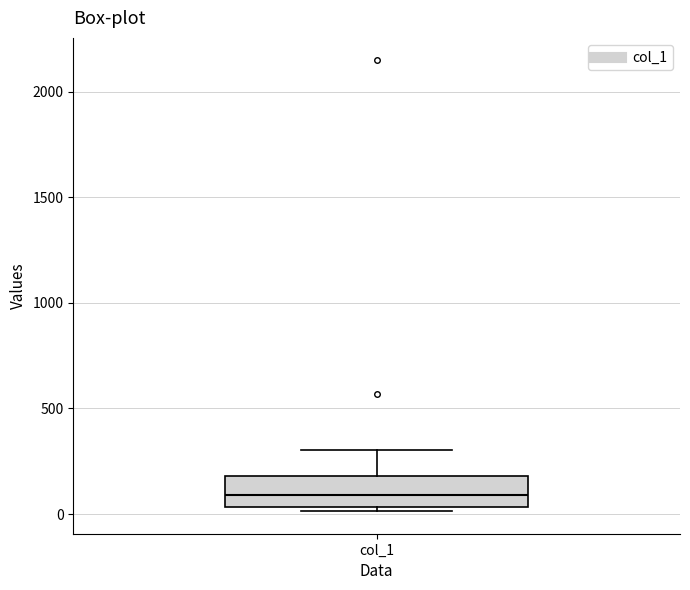

Read this box plot against the y-axis: the position of the median line, the range covered by the box, and the ends of both whiskers. The values are not printed on the chart, so give them approximately, as read against the axis.

median 100, box 50 to 200, whiskers 0 to 300